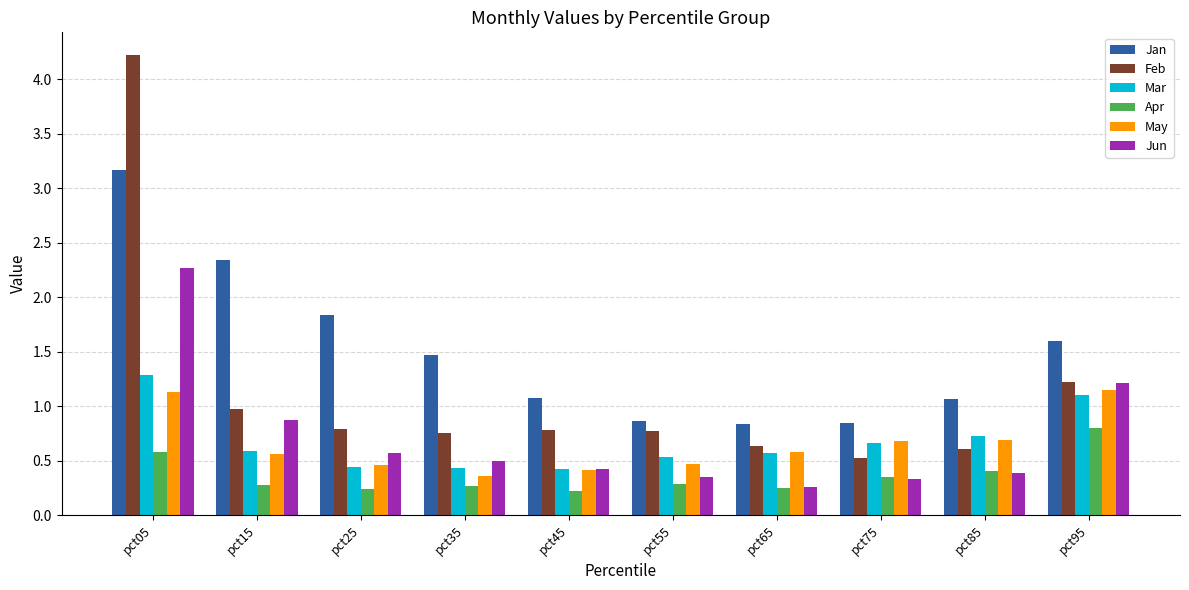

At which label does Feb reach its peak?

pct05